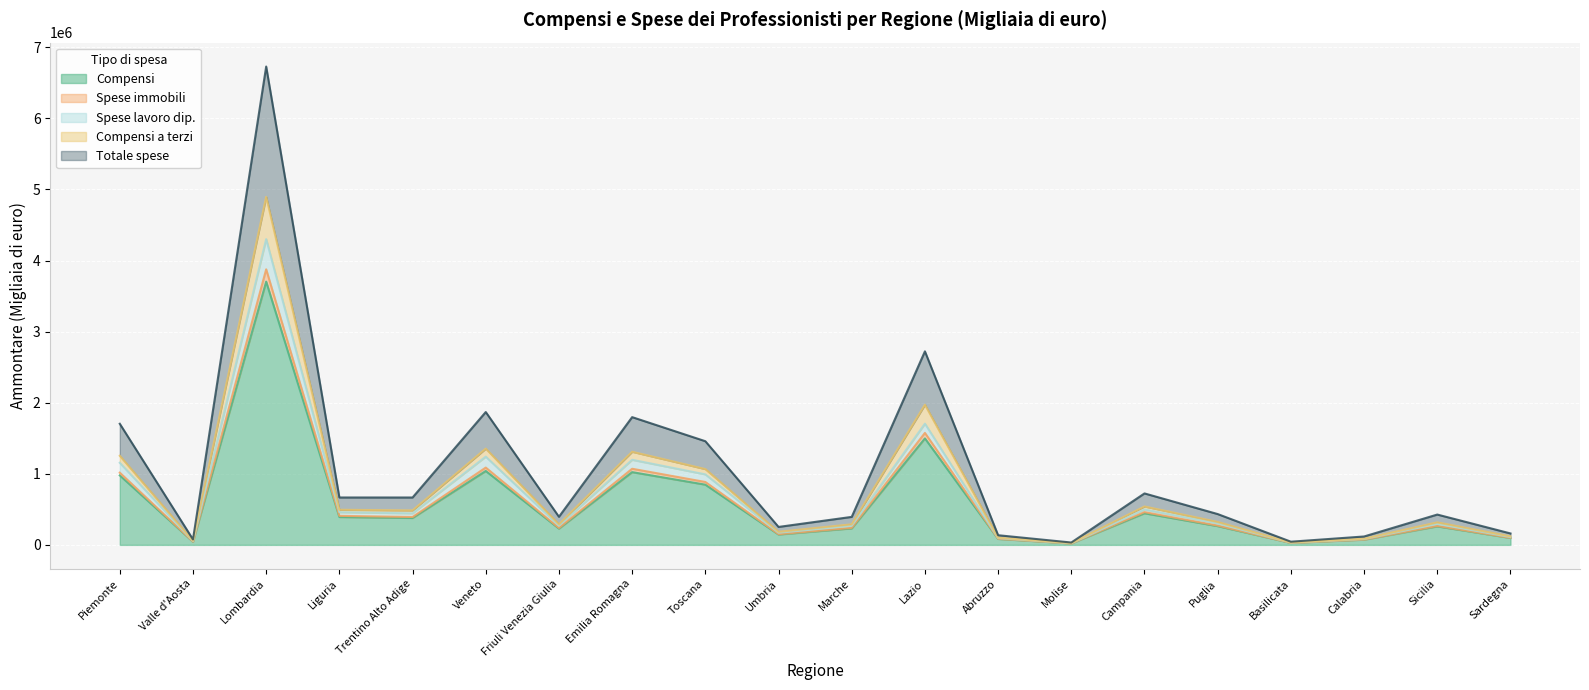

What position from the right is Puglia?

5